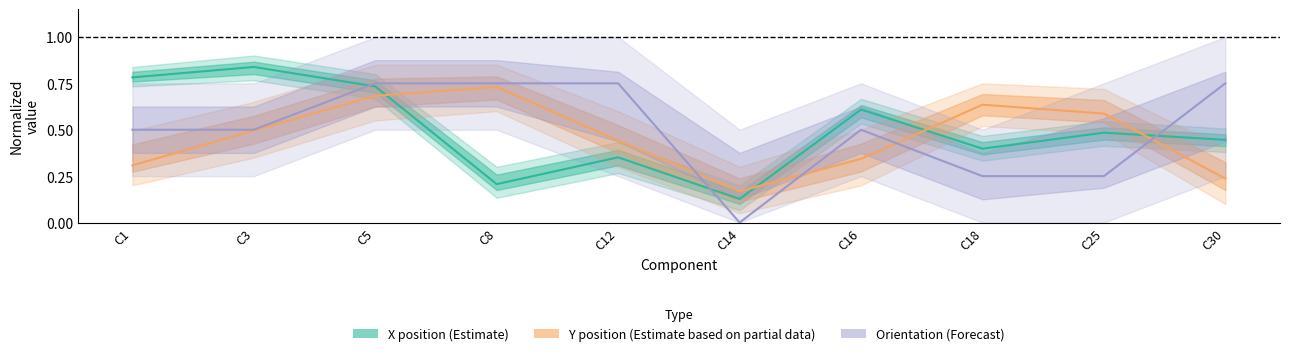

In Orientation (Forecast), how many points are higher than both neighbors (excluding endpoints)?

1